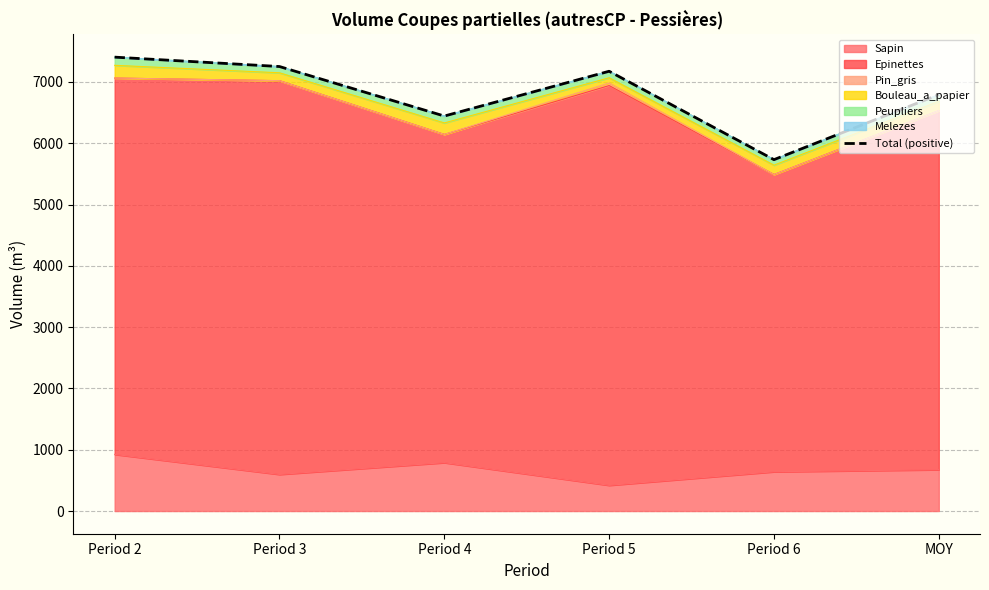

What is the sum of the values at Period 3 and Period 6?

12983.7